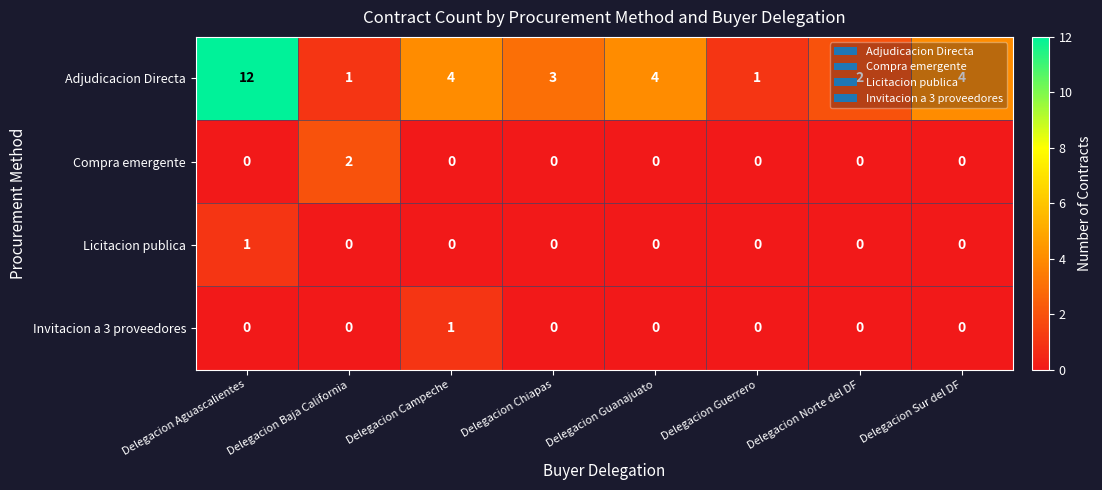

At which category is the sum across all series the highest?

Delegacion Aguascalientes